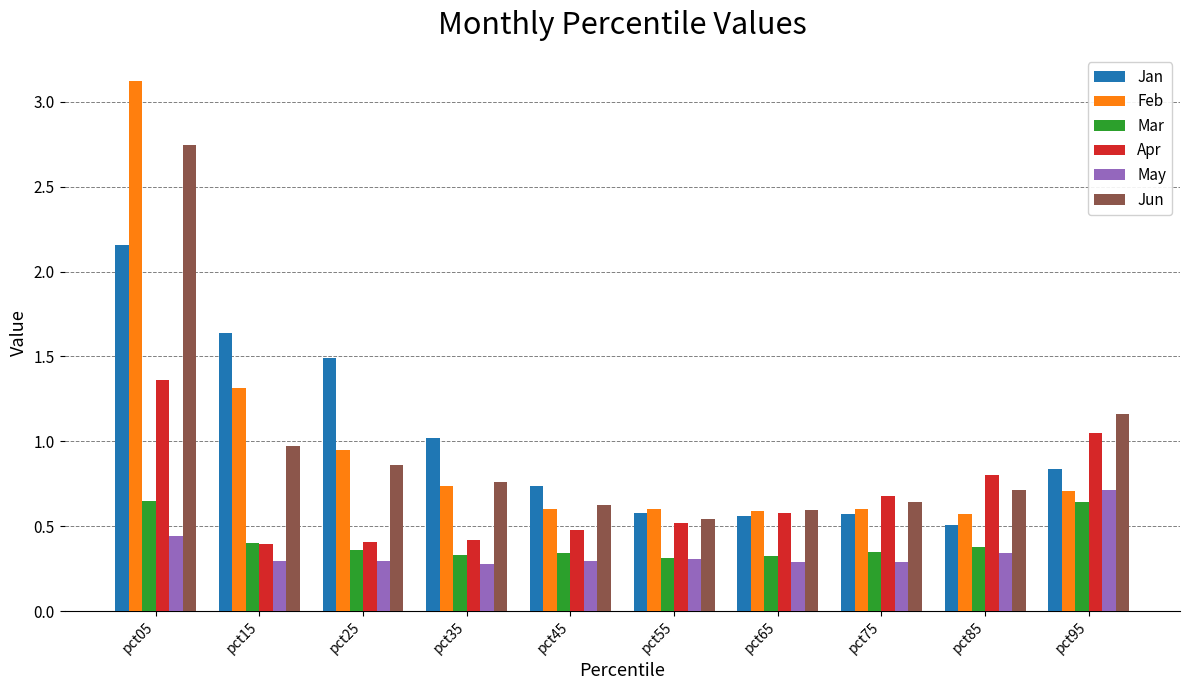

Which series has the widest spread of values?

Feb